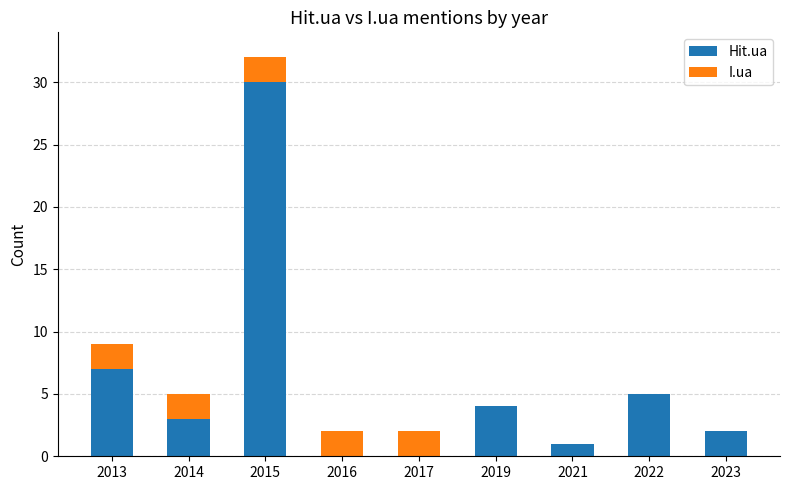

What is the sum of all Hit.ua values?

52